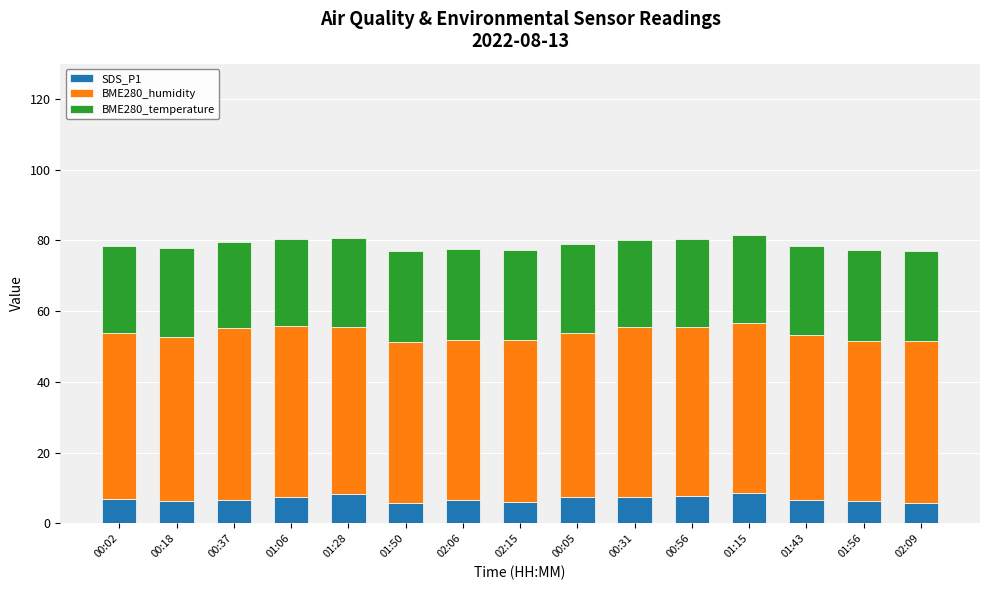

What is the lowest value of the SDS_P1 series?

5.8